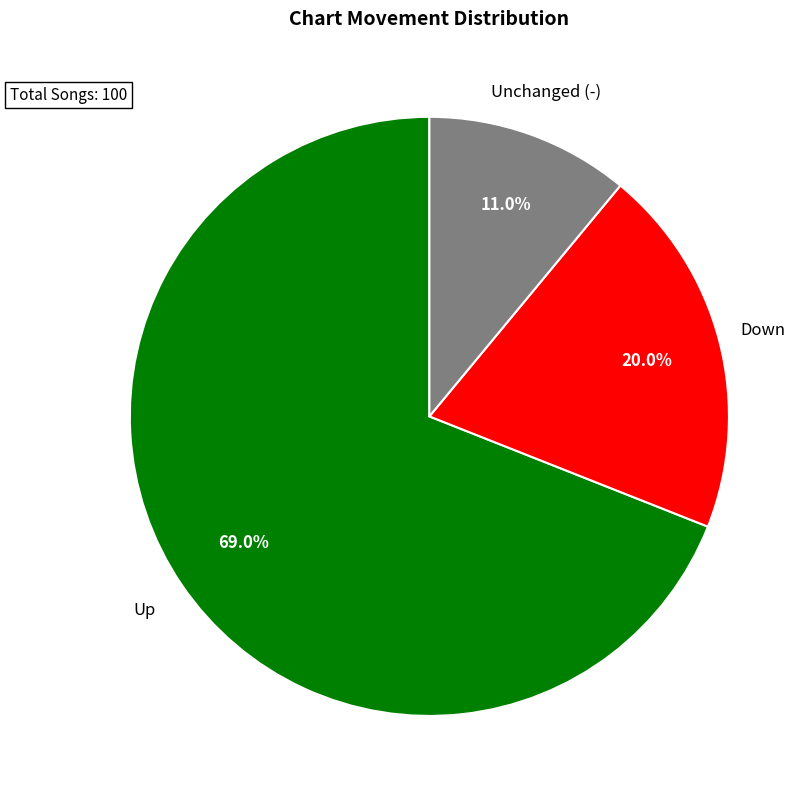

Is there any slice that represents more than half of the pie?

Yes